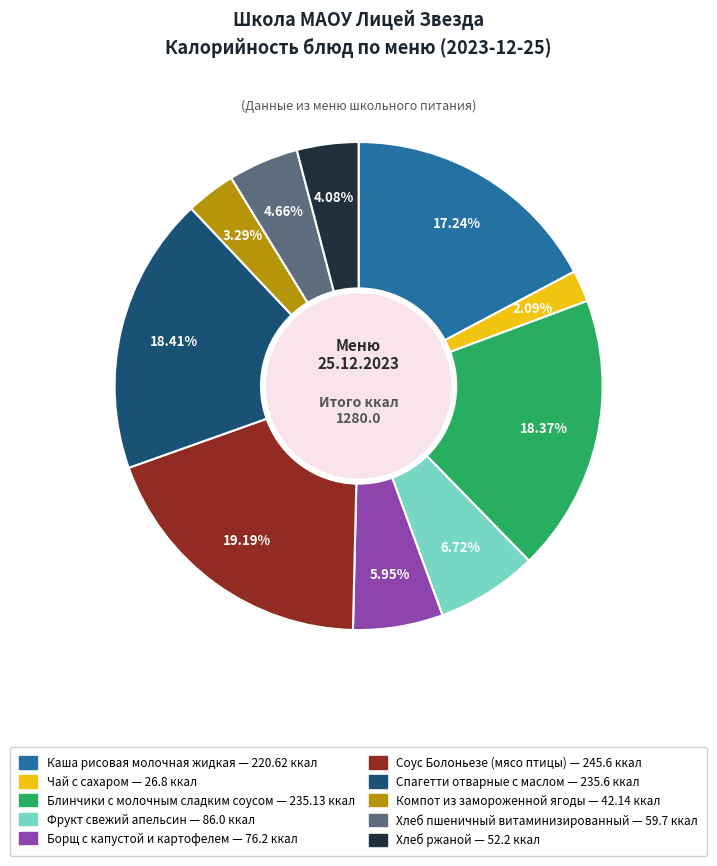

Which category has the biggest portion of the pie?

Соус Болоньезе (мясо птицы)